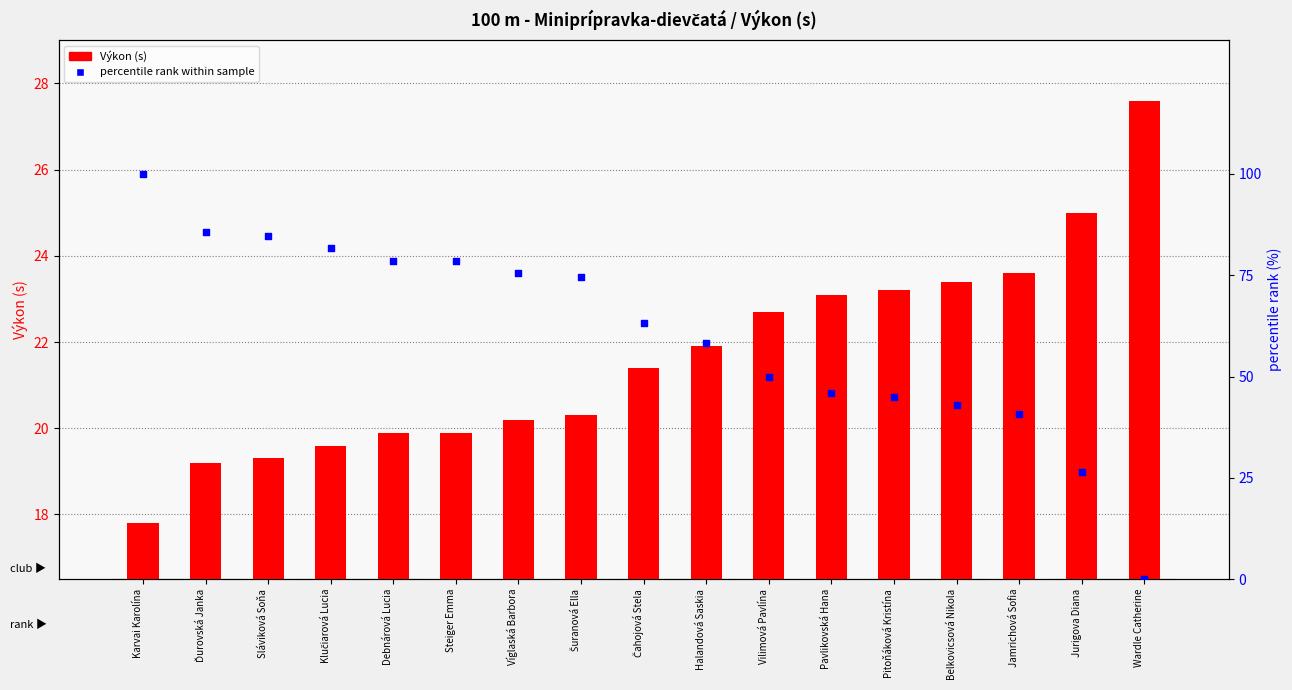

At which category is the sum across all series the highest?

Karvai Karolína